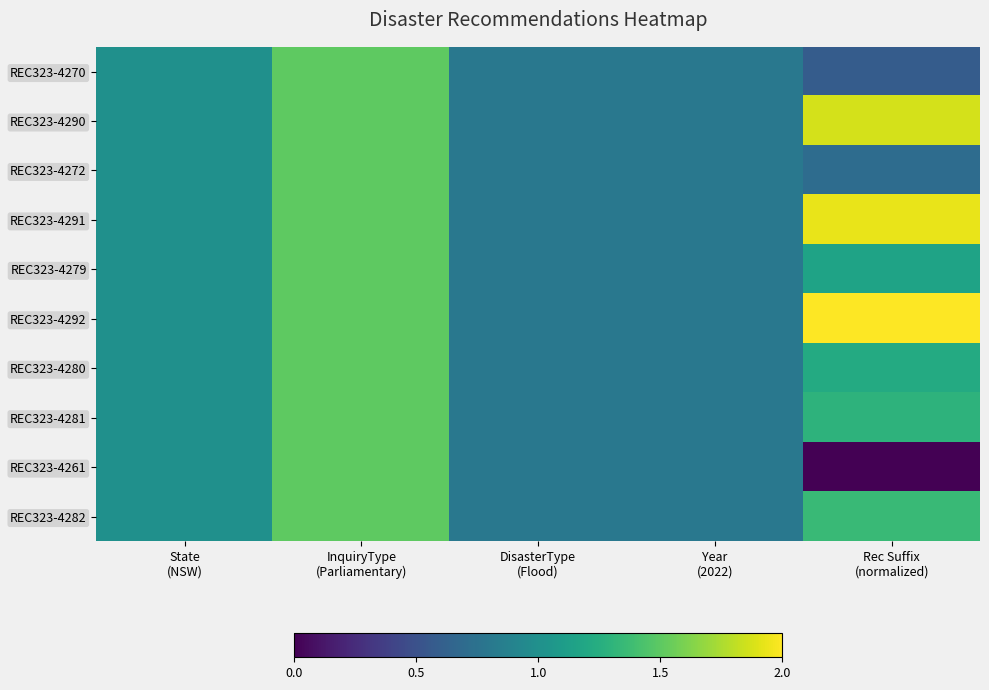

List the series in order of their peak value, lowest first.

REC323-4270, REC323-4272, REC323-4279, REC323-4280, REC323-4281, REC323-4261, REC323-4282, REC323-4290, REC323-4291, REC323-4292